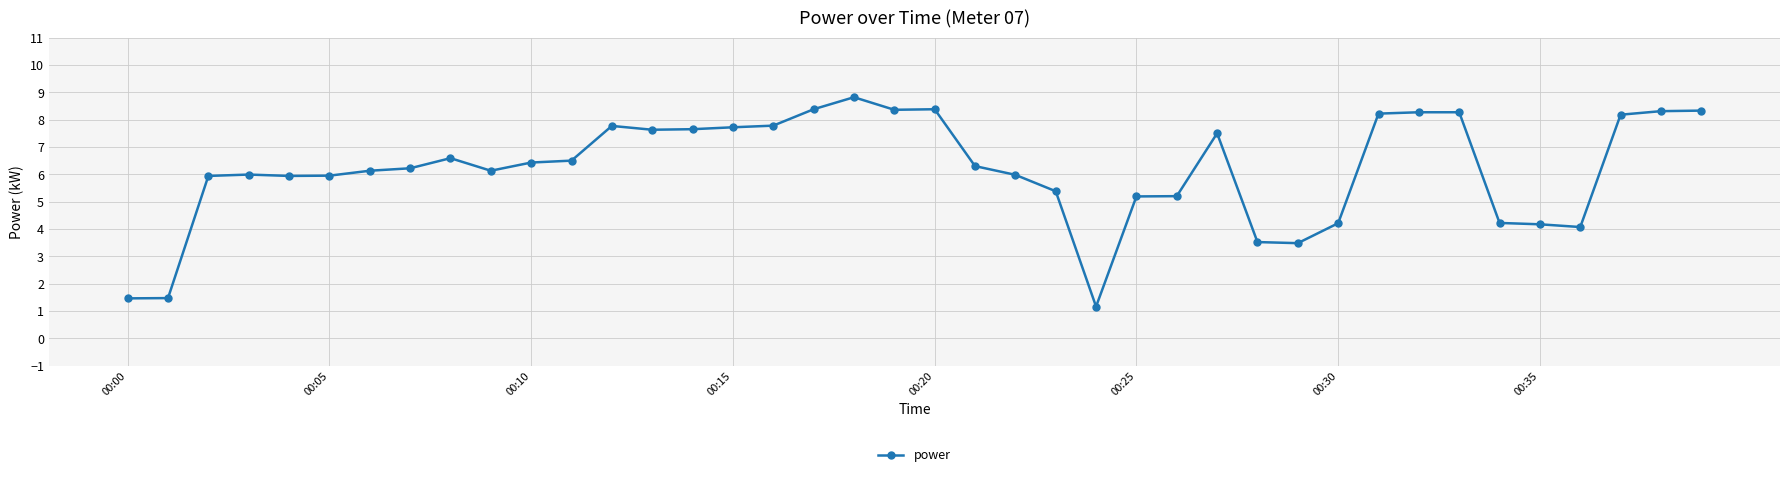

How many lines are shown in the chart?

1